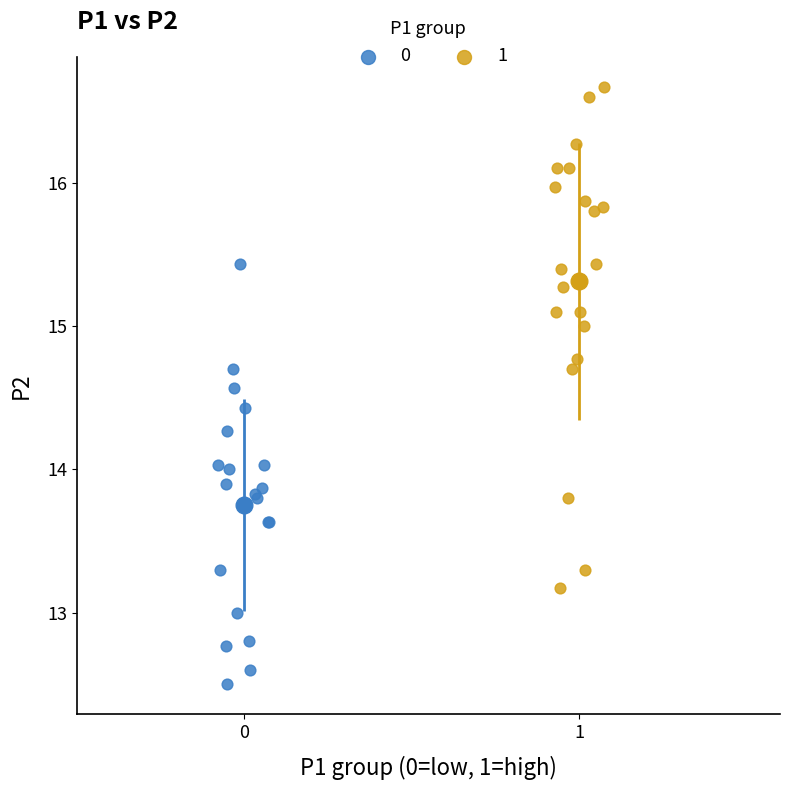

What are all the series names shown in the legend?

0, 1